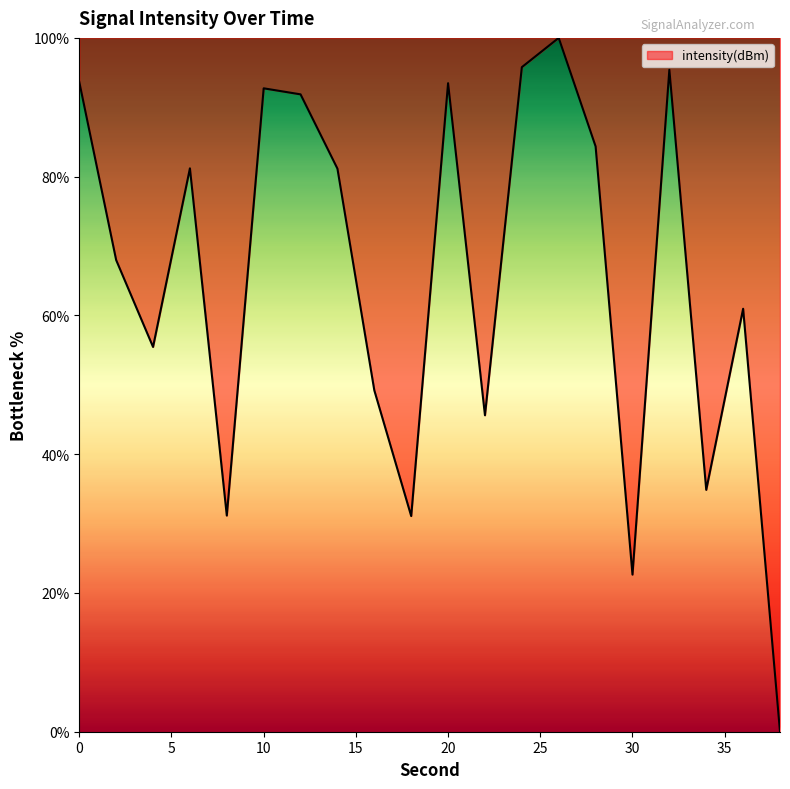

Count the number of categories in the chart.

20